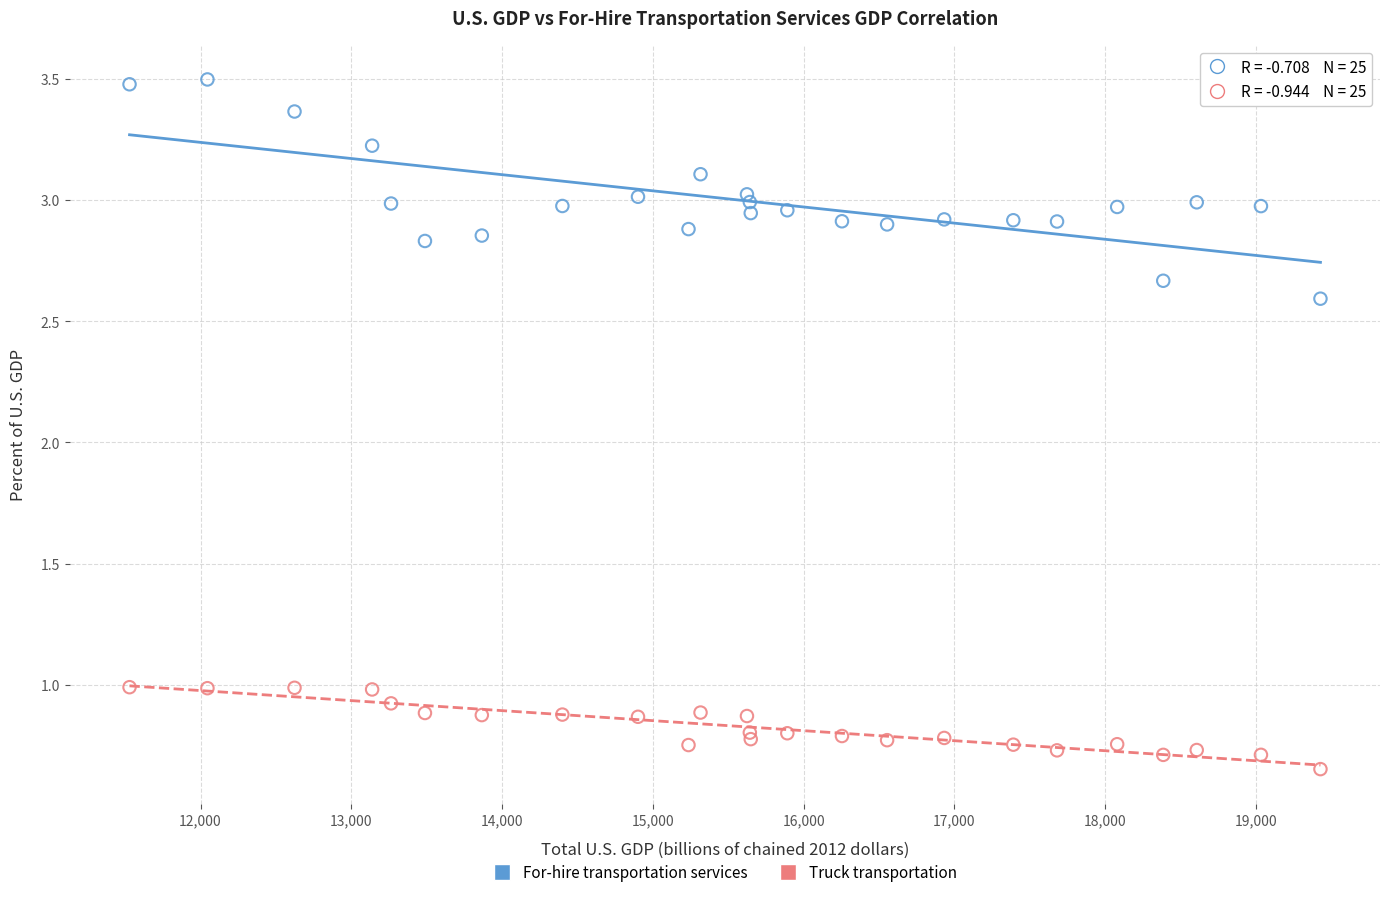

Across all series, what Y value is closest to 2?

2.6